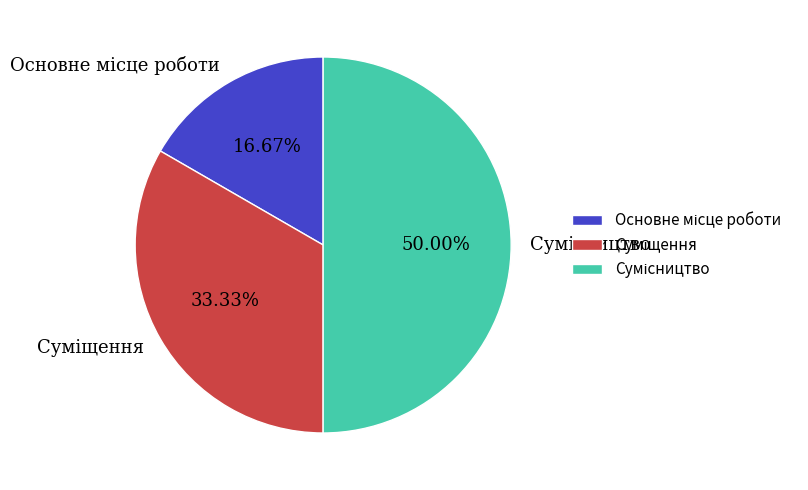

To the nearest percent, what is the average slice percentage?

33%